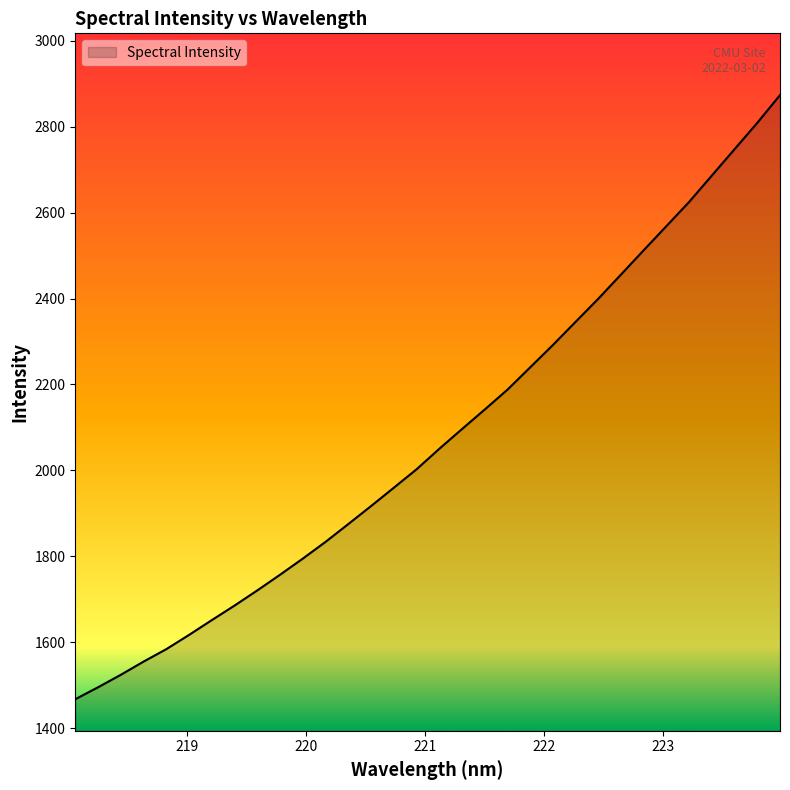

What is the greatest value displayed?

2873.2